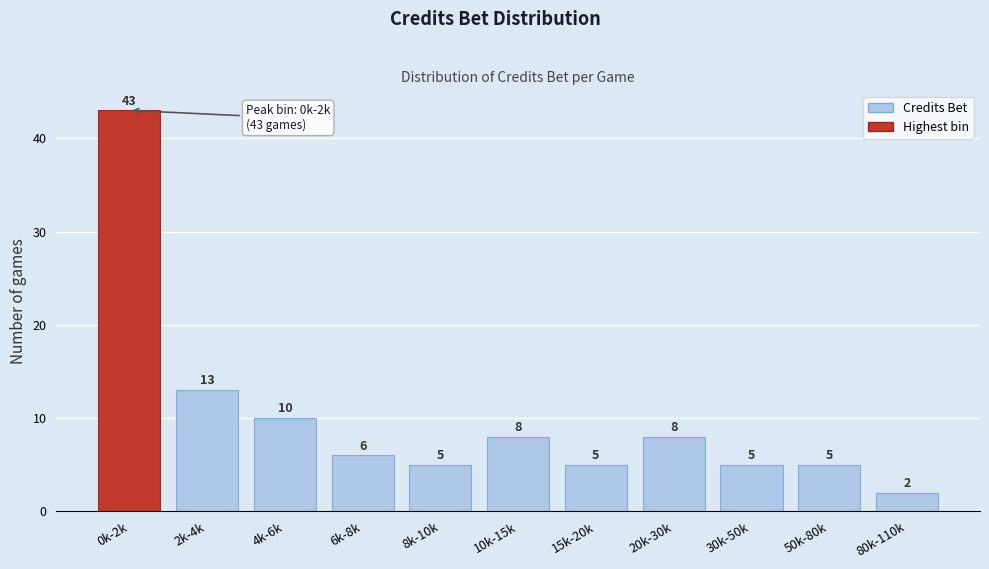

Reading left to right, transcribe all the data shown in this chart.

43	13	10	6	5	8	5	8	5	5	2